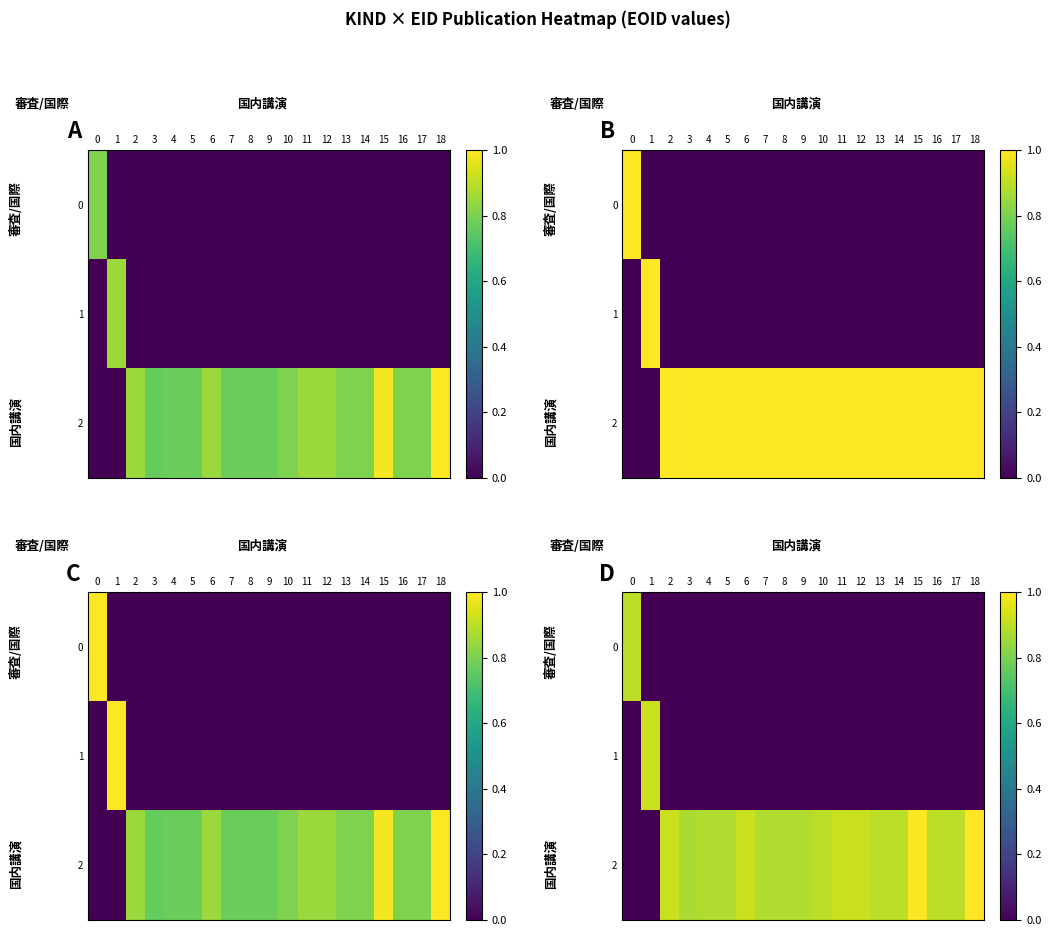

How many data points in 0 are above 0?

1